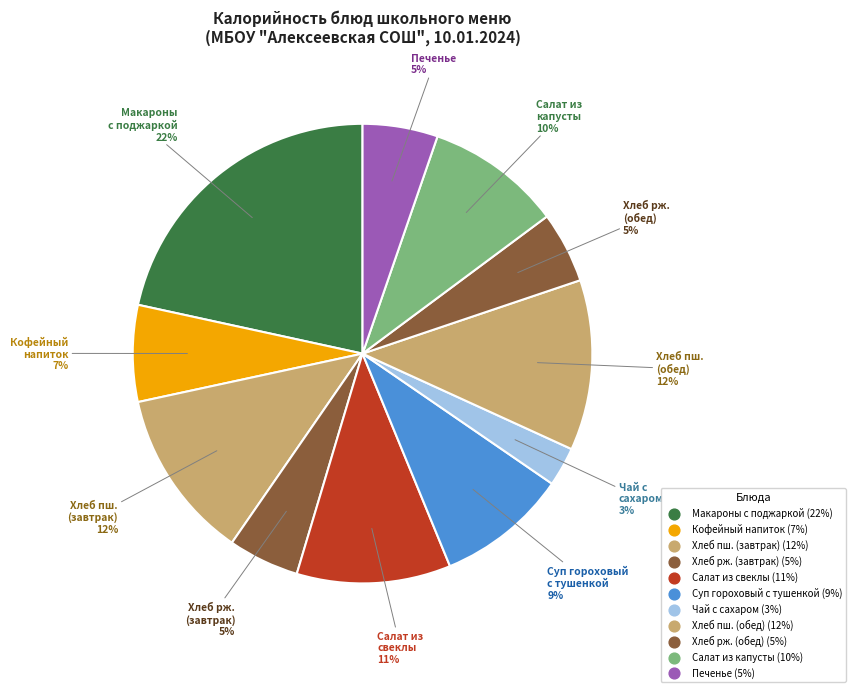

How many slices are in this pie chart?

11